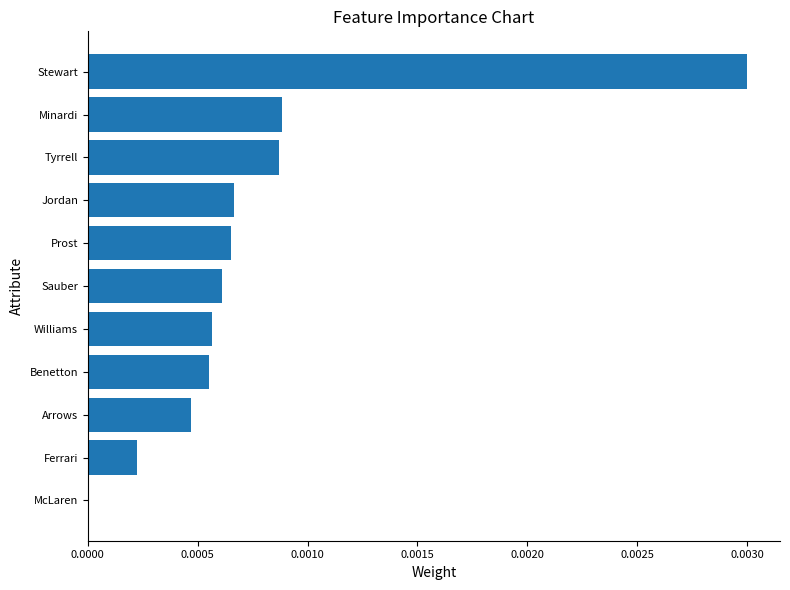

Which has a higher value, Benetton or Prost?

Prost